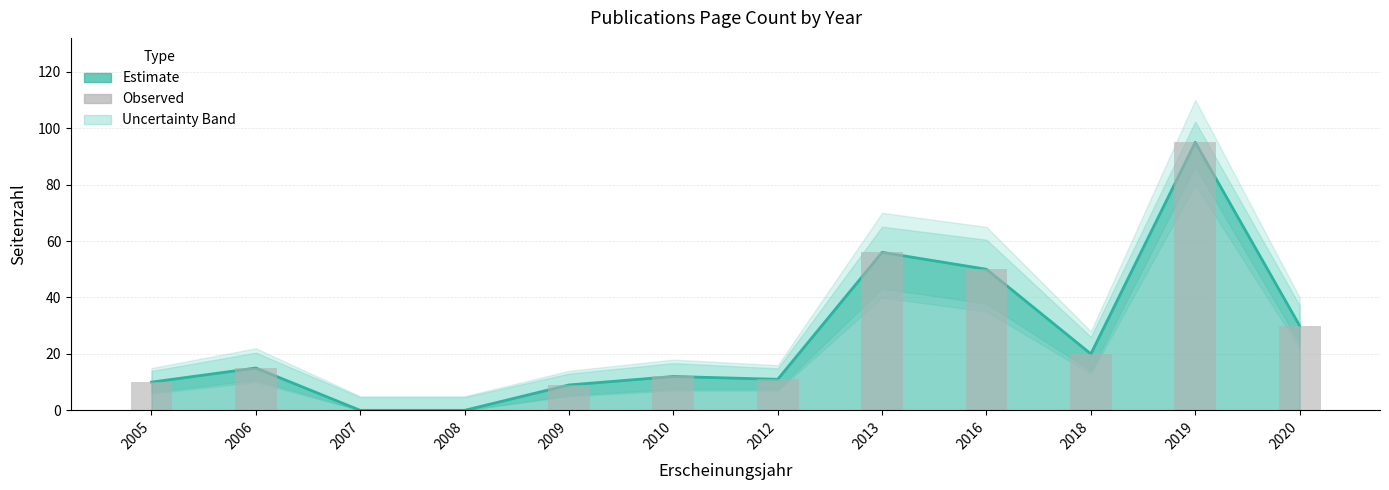

List the labels in order of value, largest first.

2019, 2013, 2016, 2020, 2018, 2006, 2010, 2012, 2005, 2009, 2007, 2008